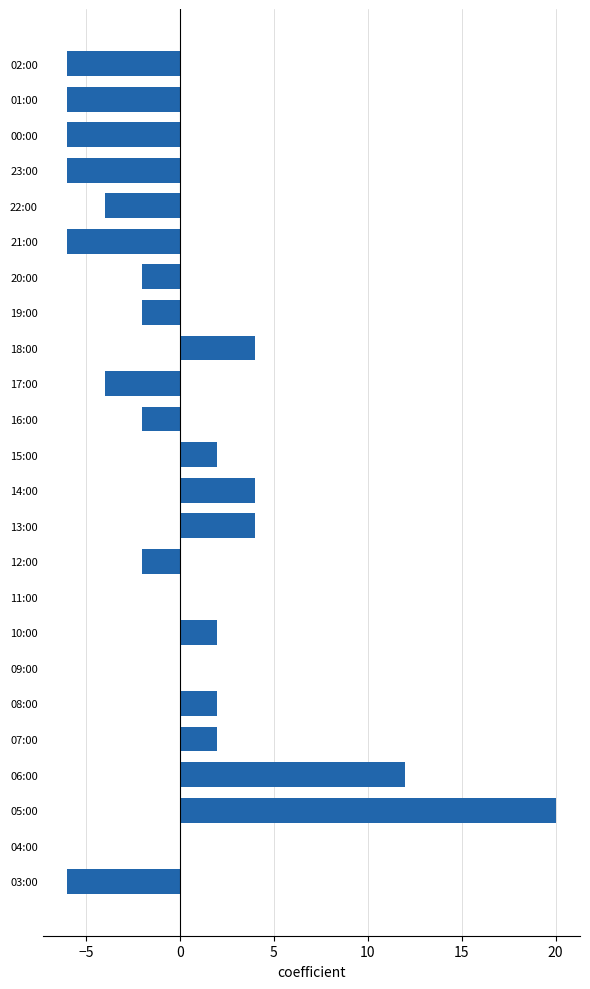

The chart shows a value of -9 at 03:00. True or false?

False